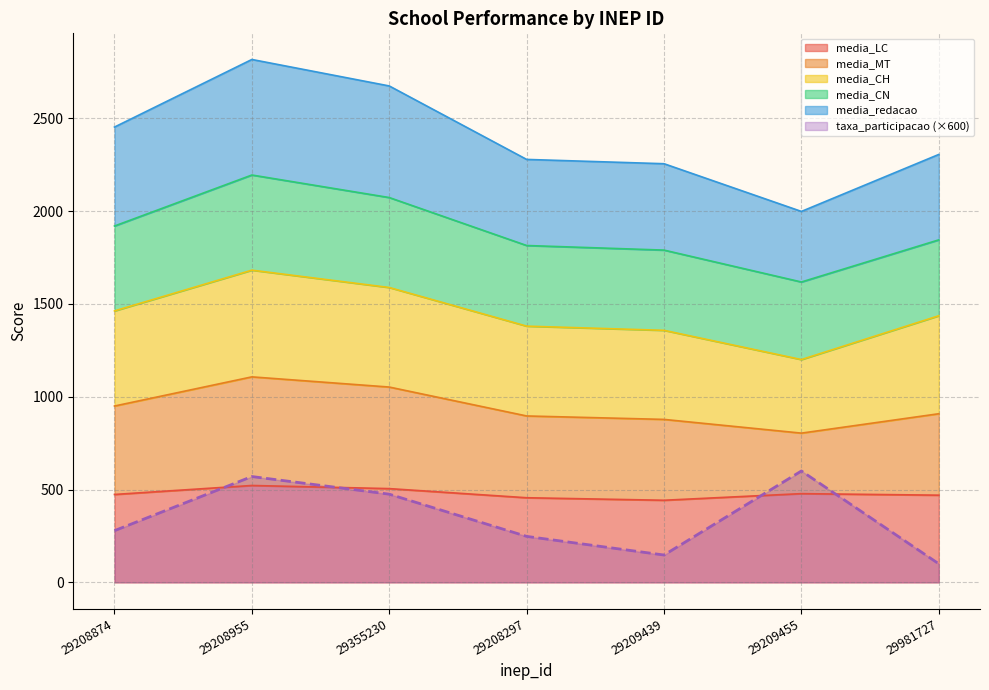

What is the highest value of the media_LC series?

521.8